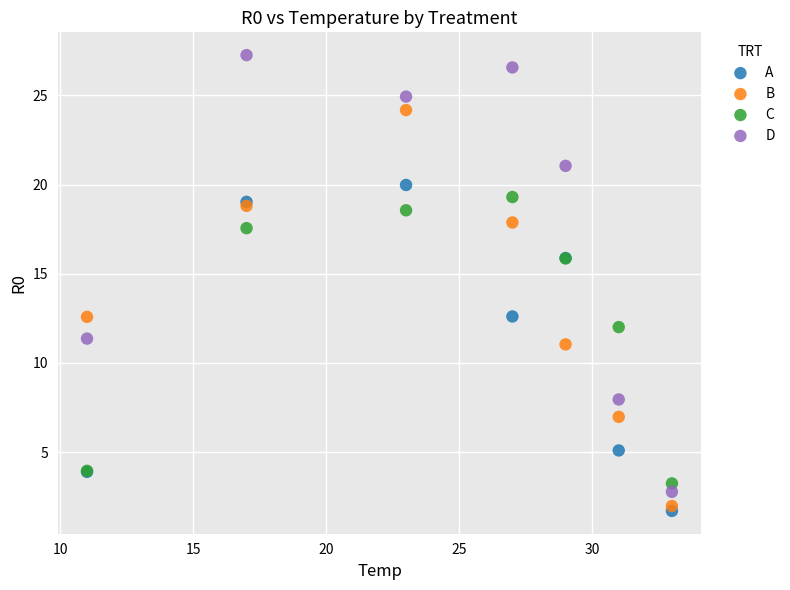

Which series has the largest Y range (max minus min)?

D